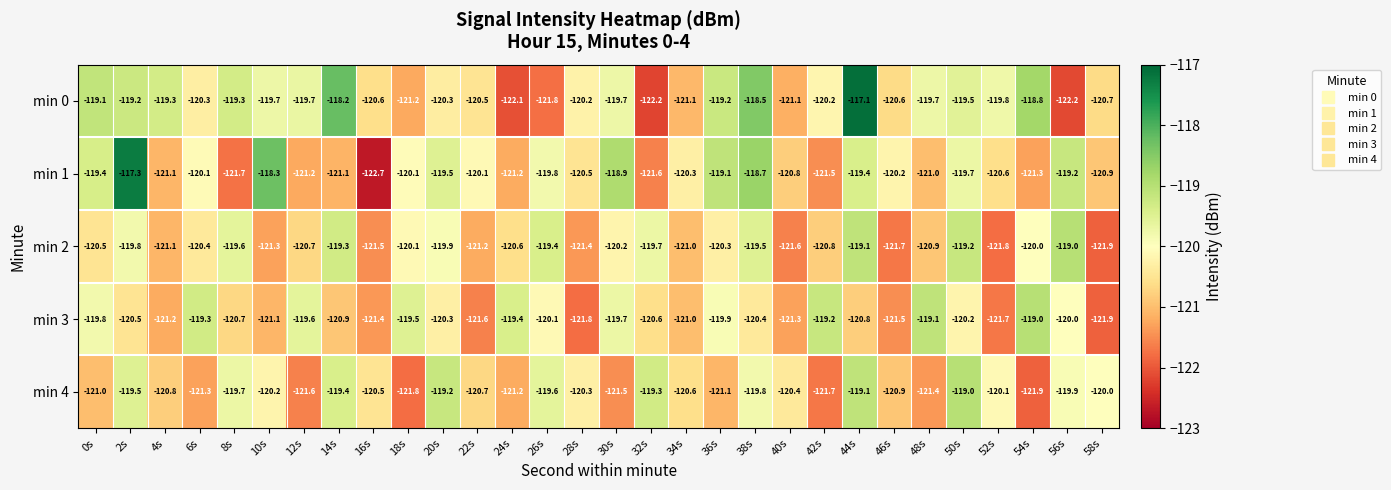

Is it true that min 2 equals -44.0 at 36s?

False